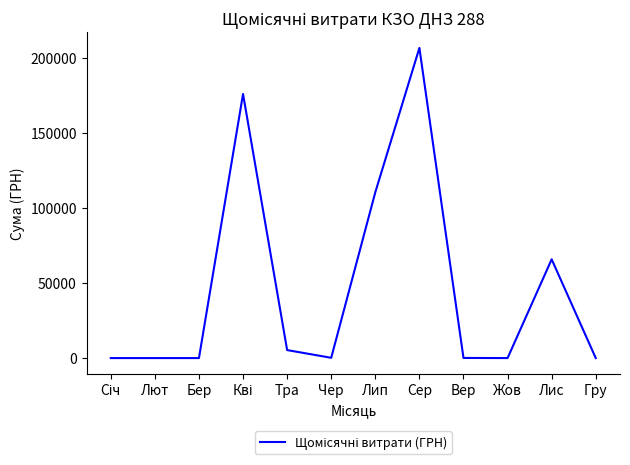

True or false: there are more than 2 points higher than both neighbors.

True